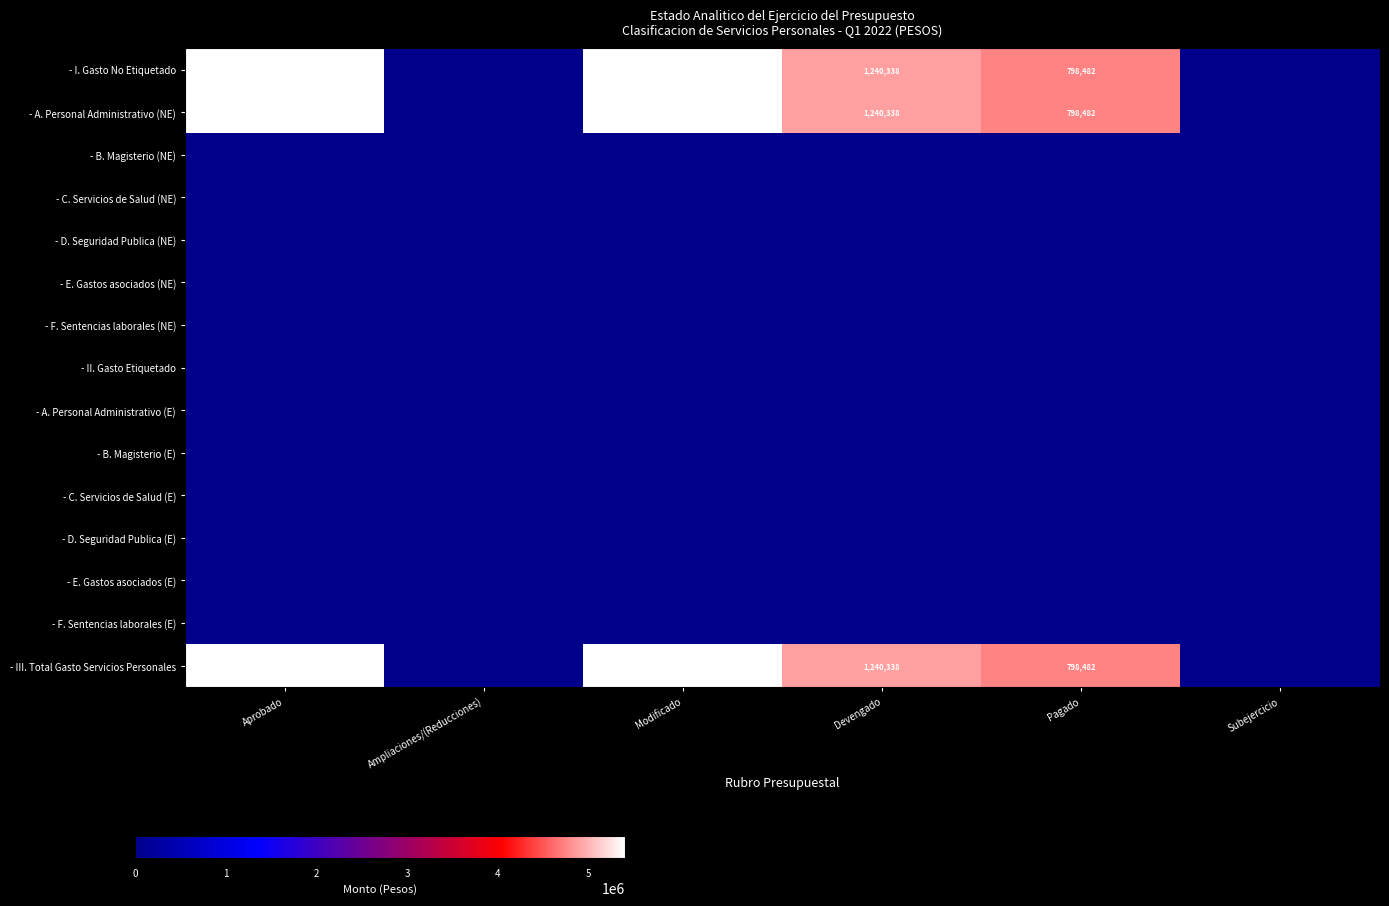

Is it true that - III. Total Gasto Servicios Personales equals 1240338 at Devengado?

True